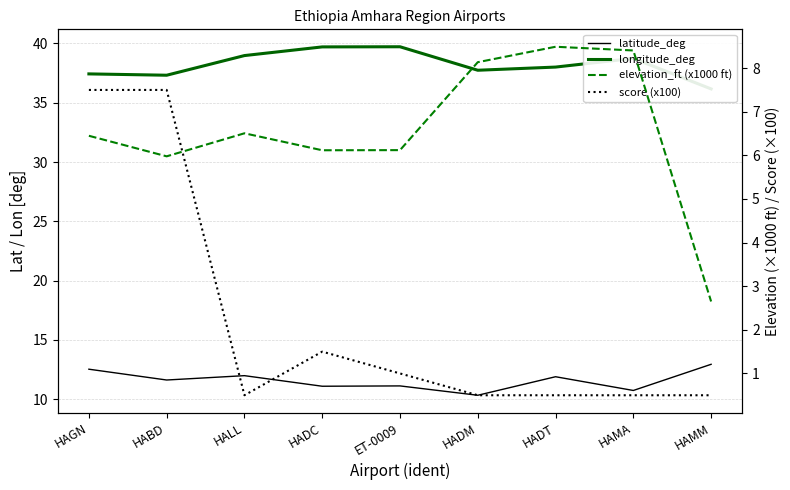

True or false: longitude_deg has more than 0 points higher than both neighbors.

True